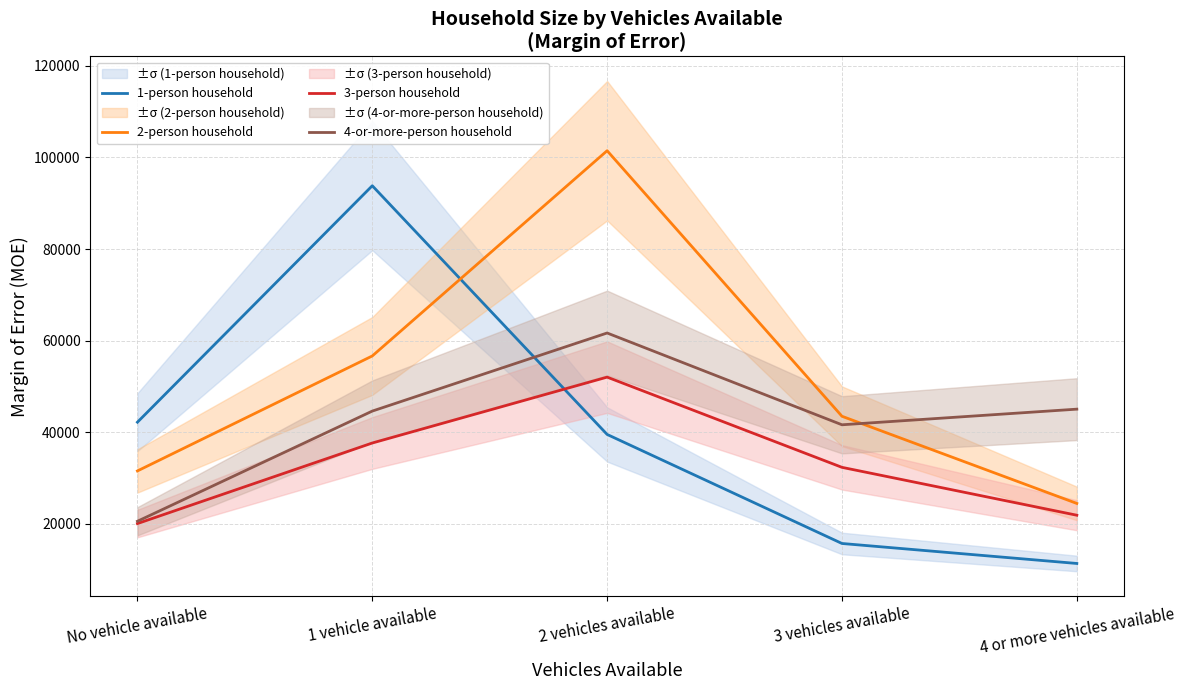

At how many categories does at least one series exceed 83777?

2